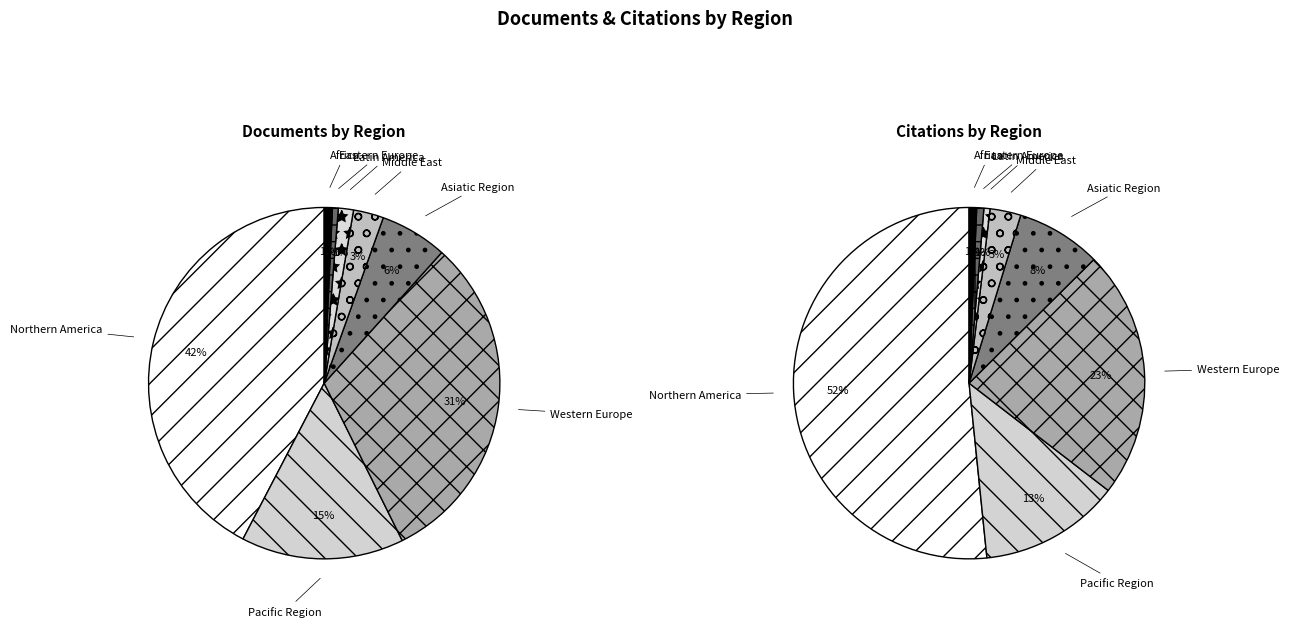

Combined, do Northern America and Eastern Europe account for over 50%?

No